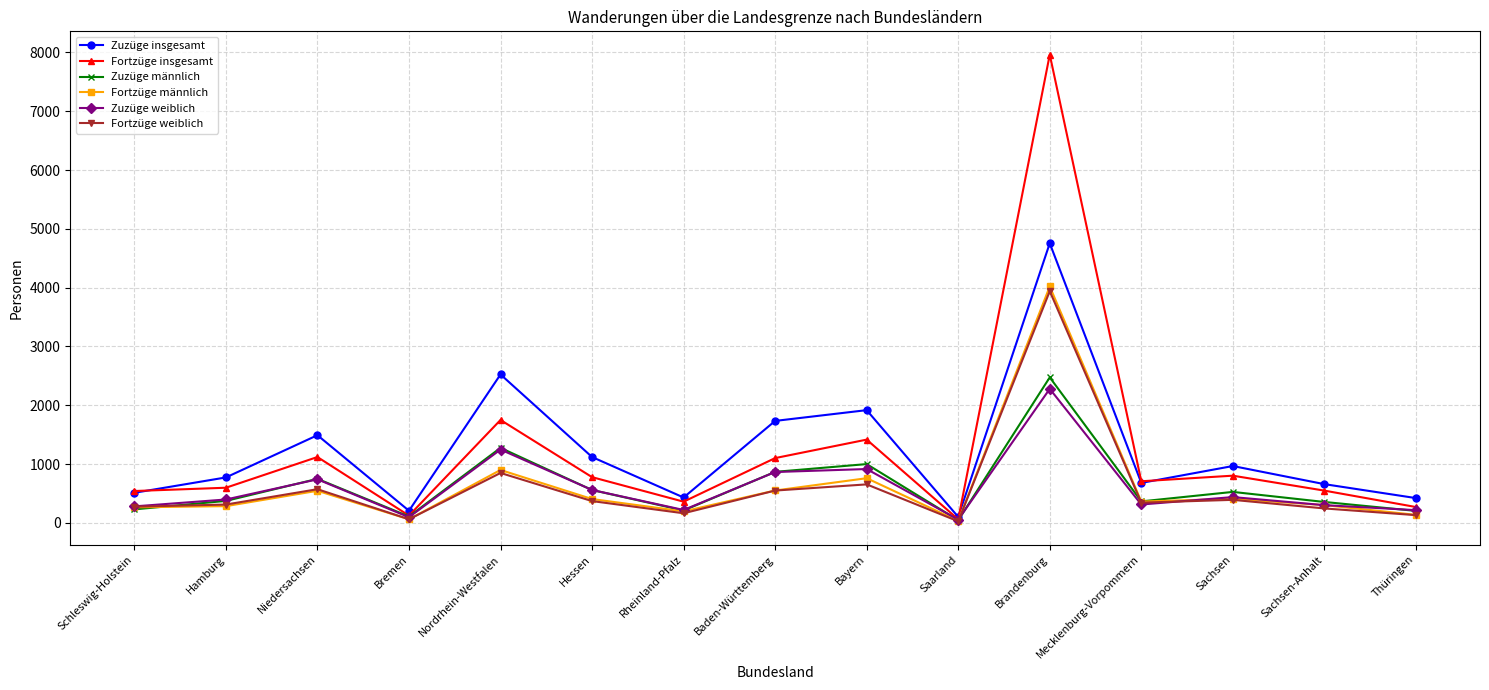

What is the sum of all Zuzüge männlich values?

9363